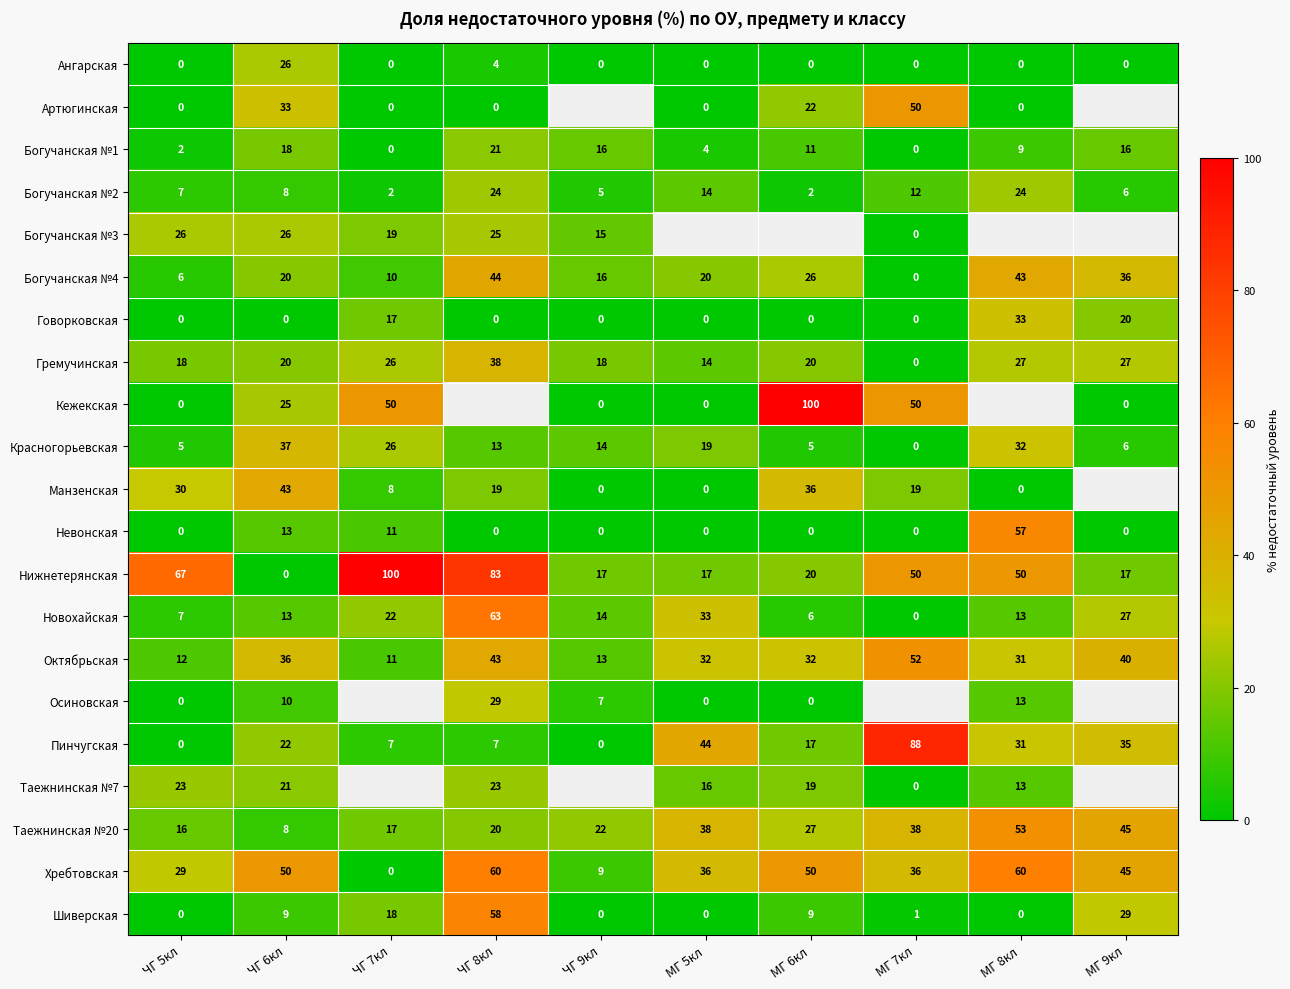

What is the difference between the highest and lowest values at ЧГ 7кл?

100.0